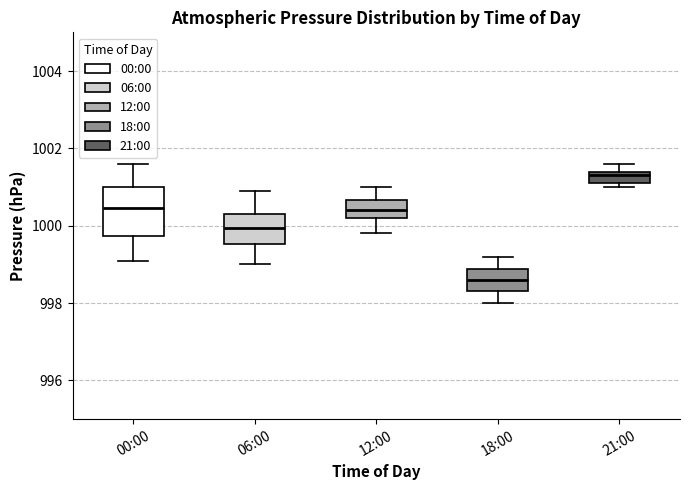

Which box's median line is the highest?

21:00